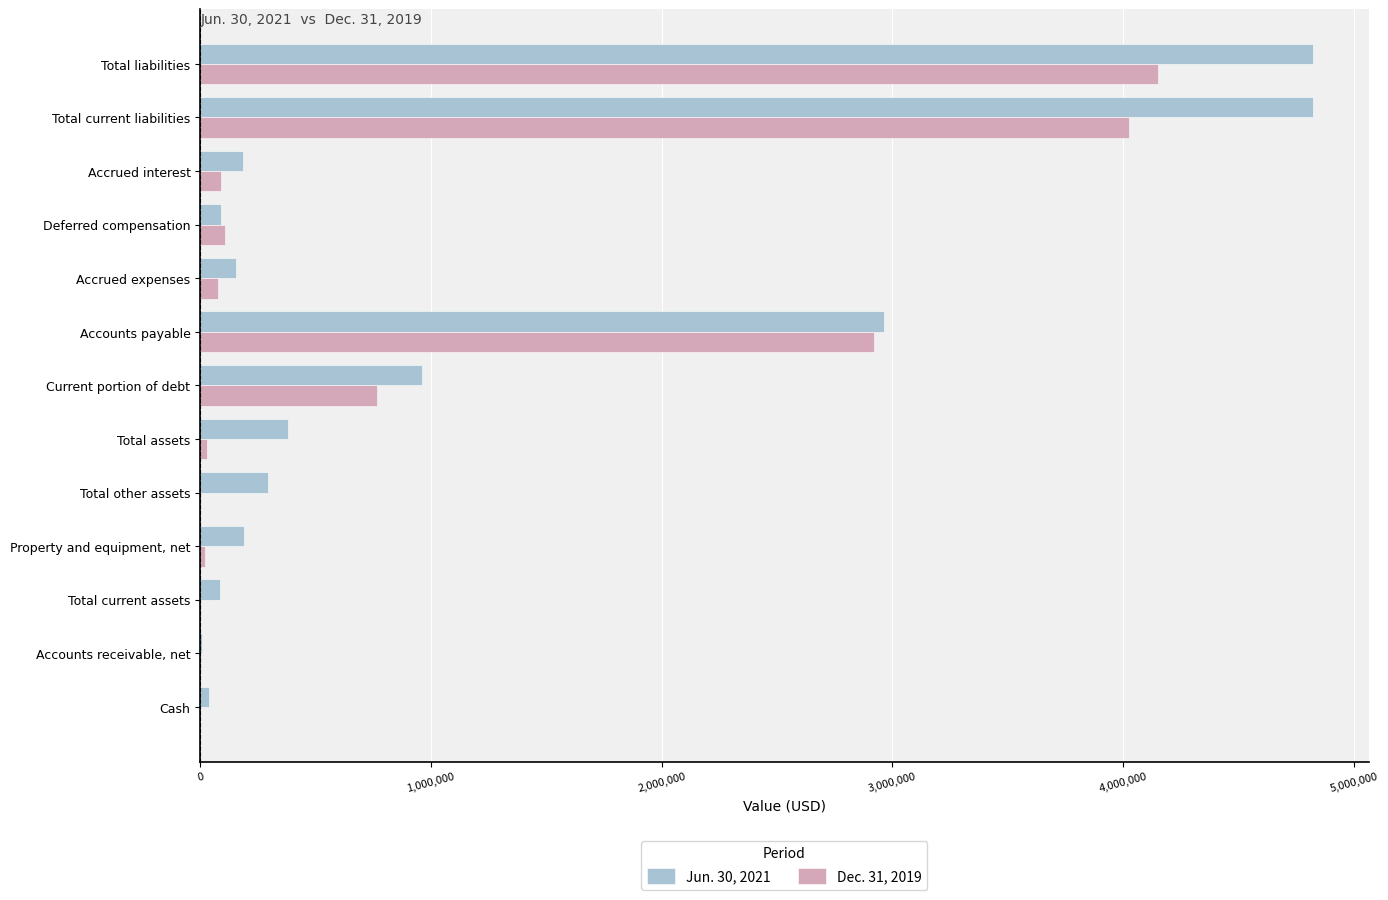

Between Accounts payable and Total current liabilities, which series saw the biggest shift?

Jun. 30, 2021